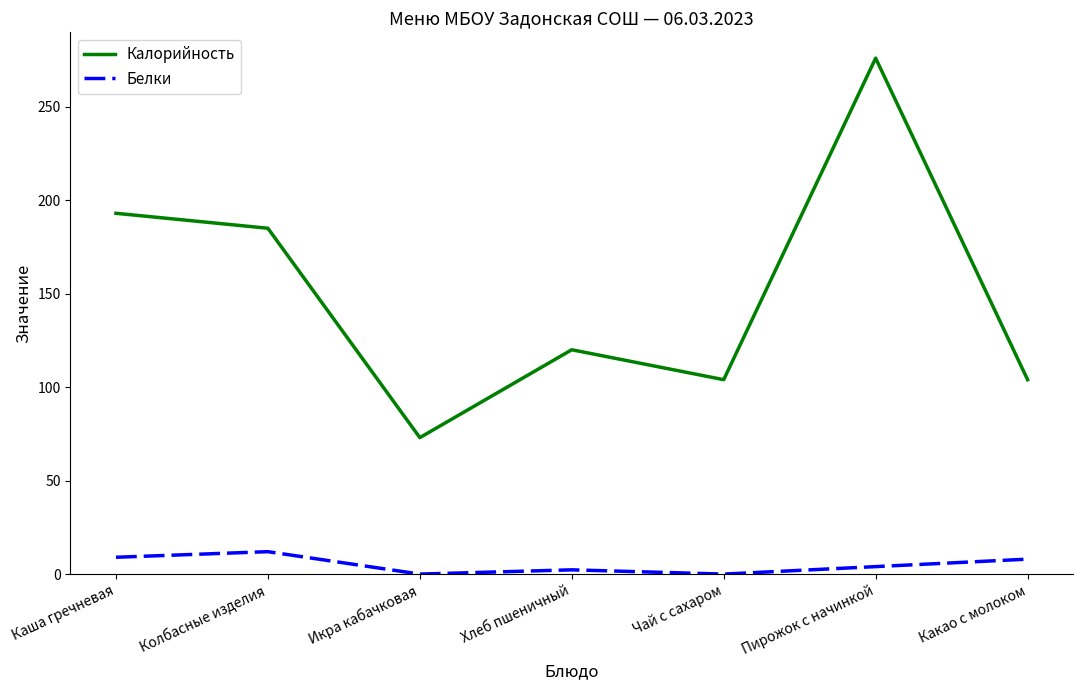

True or false: Белки and Калорийность intersect in this chart.

False